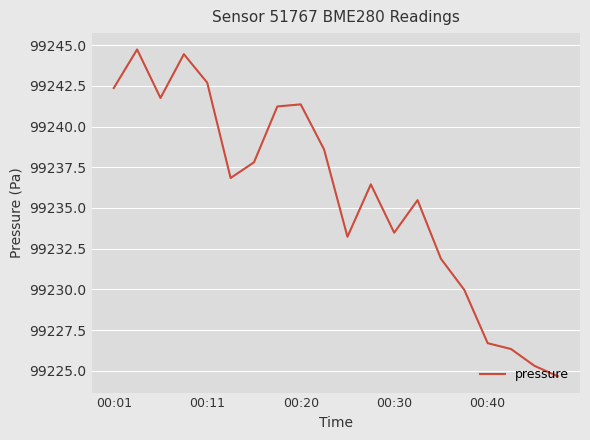

What is the difference between the maximum and minimum values?

20.1